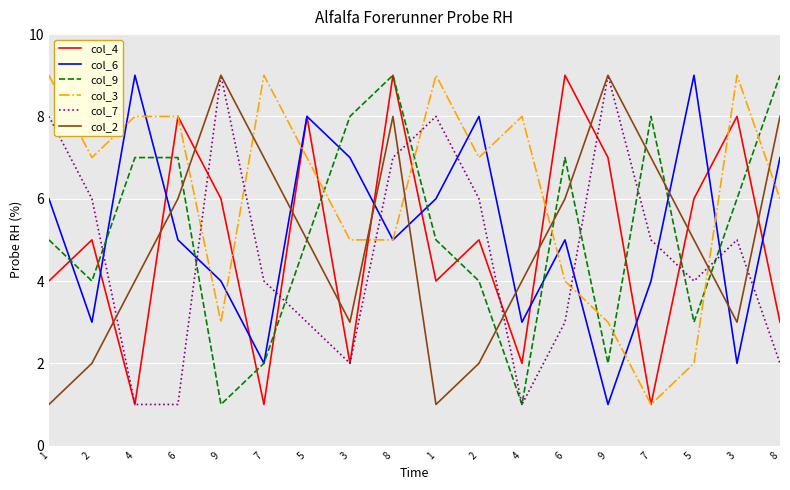

How many lines are shown in the chart?

6